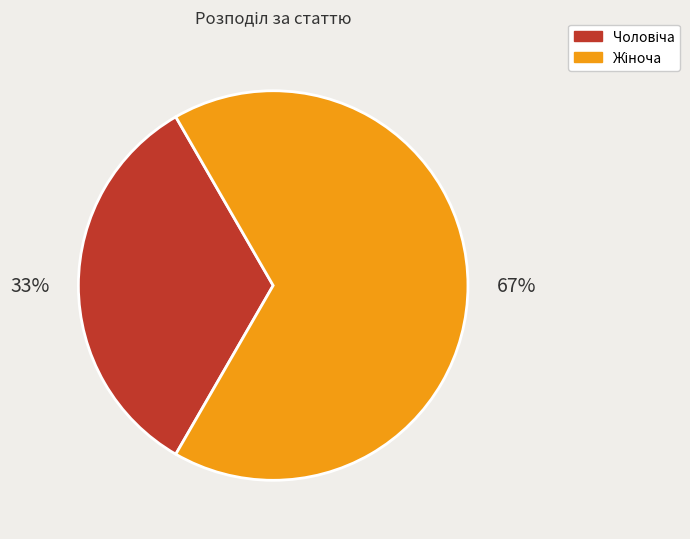

Is it true that Чоловіча is 33% of the pie?

True